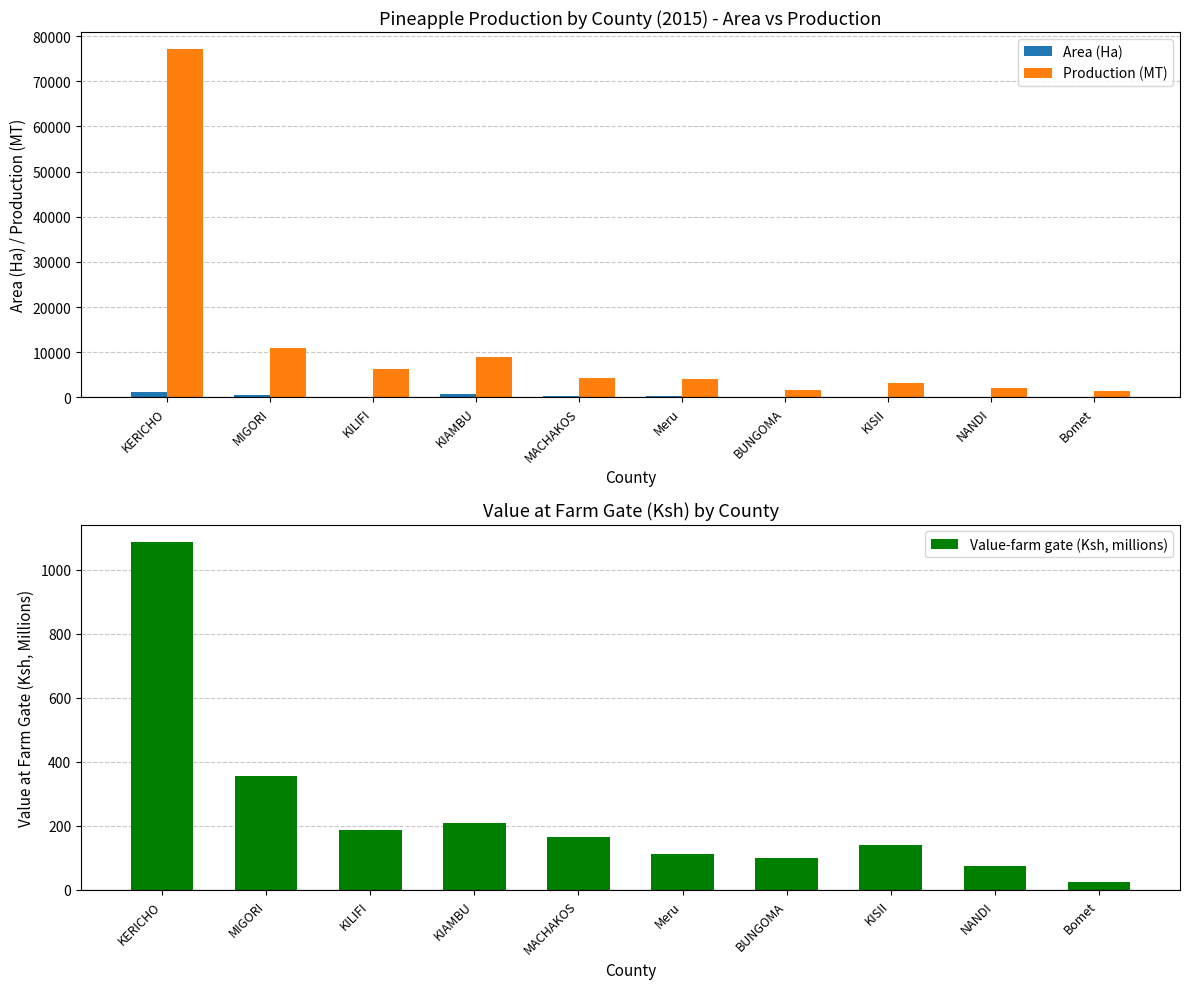

What is the value of the Production (MT) bar at the 9th from the left?

2144.0